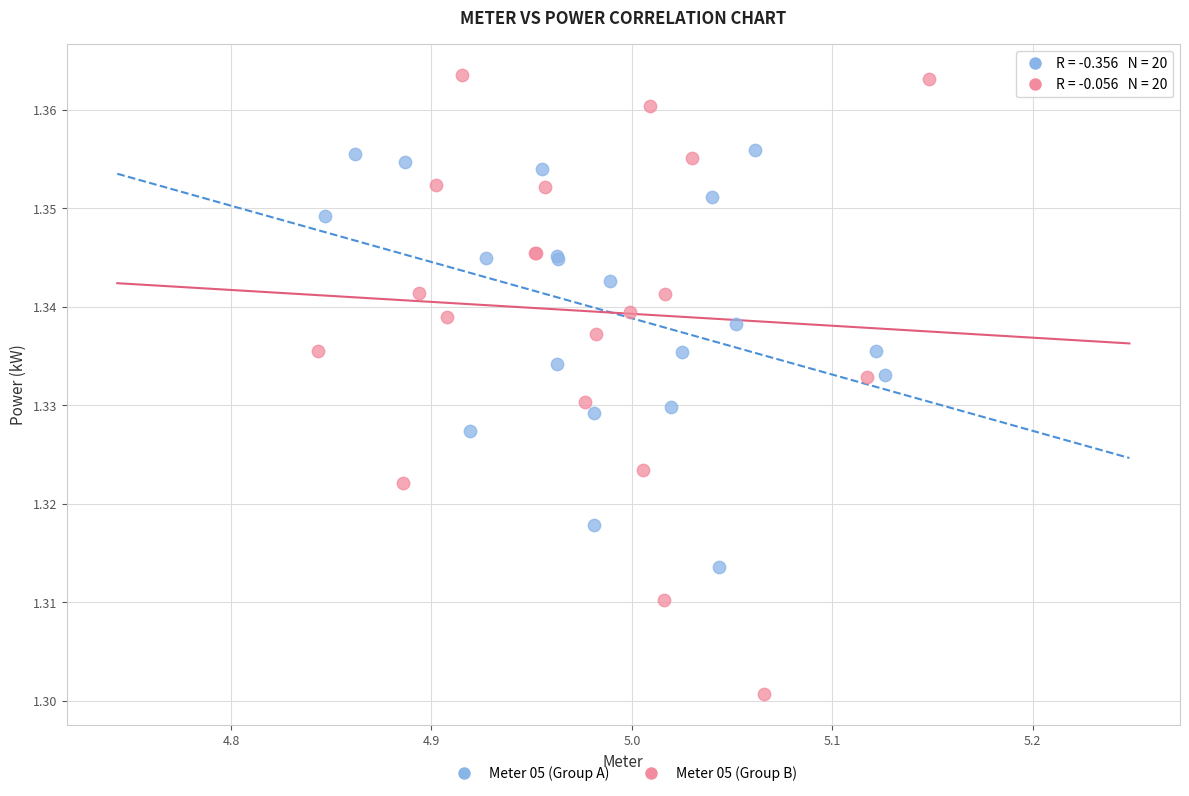

What are all the series names shown in the legend?

Meter 05 (Group A), Meter 05 (Group B)